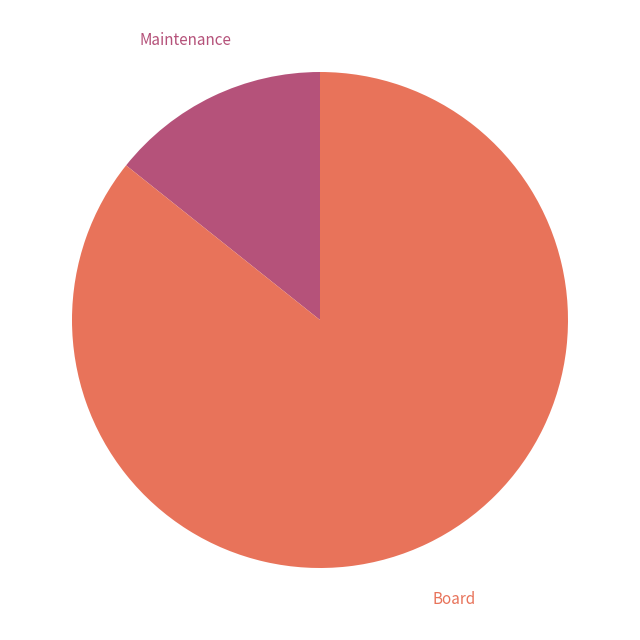

Is there any slice that represents more than half of the pie?

Yes